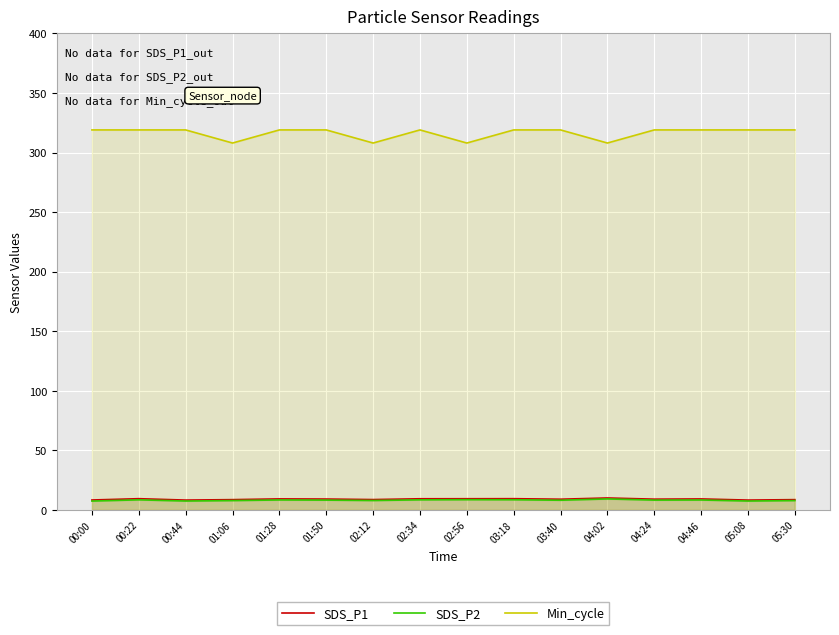

Which category has the highest value in the SDS_P2 series?

04:02